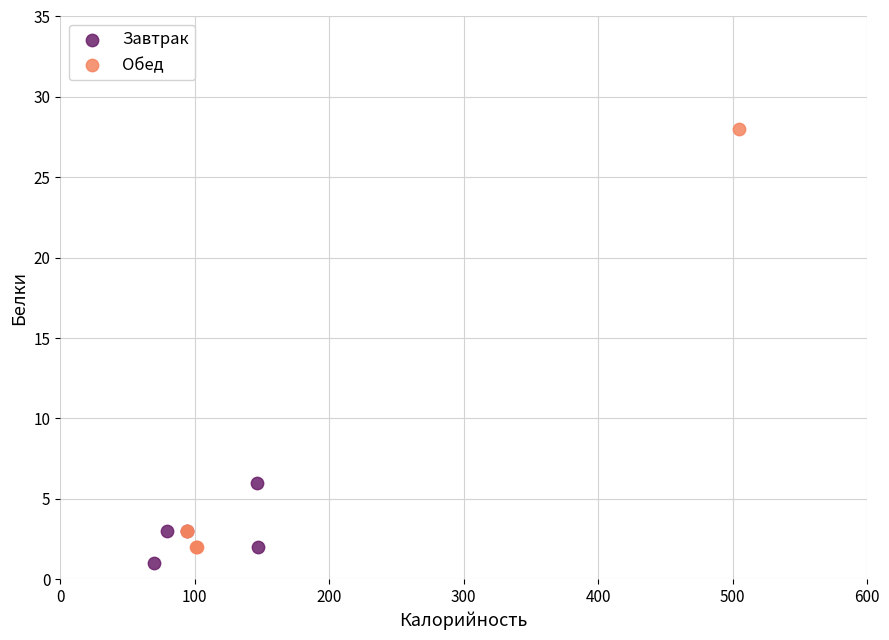

Which series reaches the maximum Y coordinate?

Обед